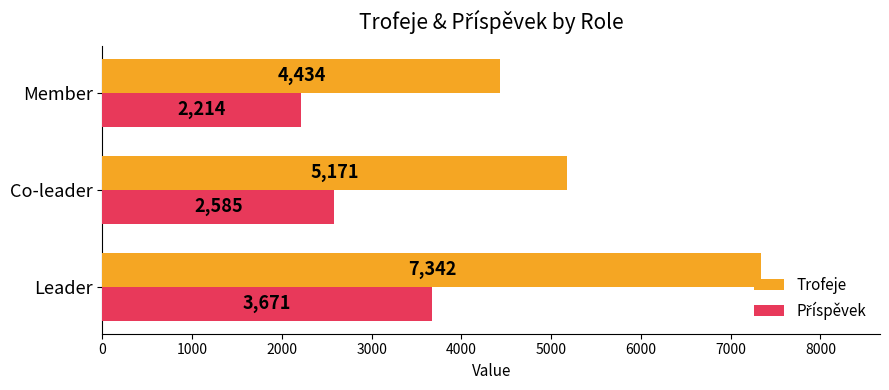

Is it true that Trofeje equals 6776 at Co-leader?

False